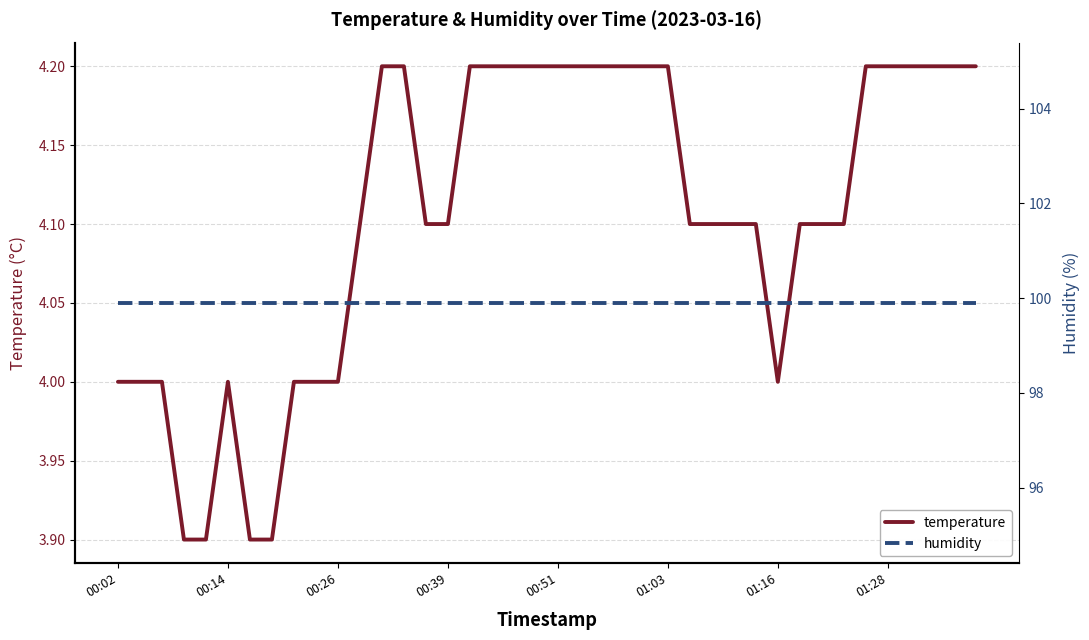

True or false: temperature and humidity intersect in this chart.

False